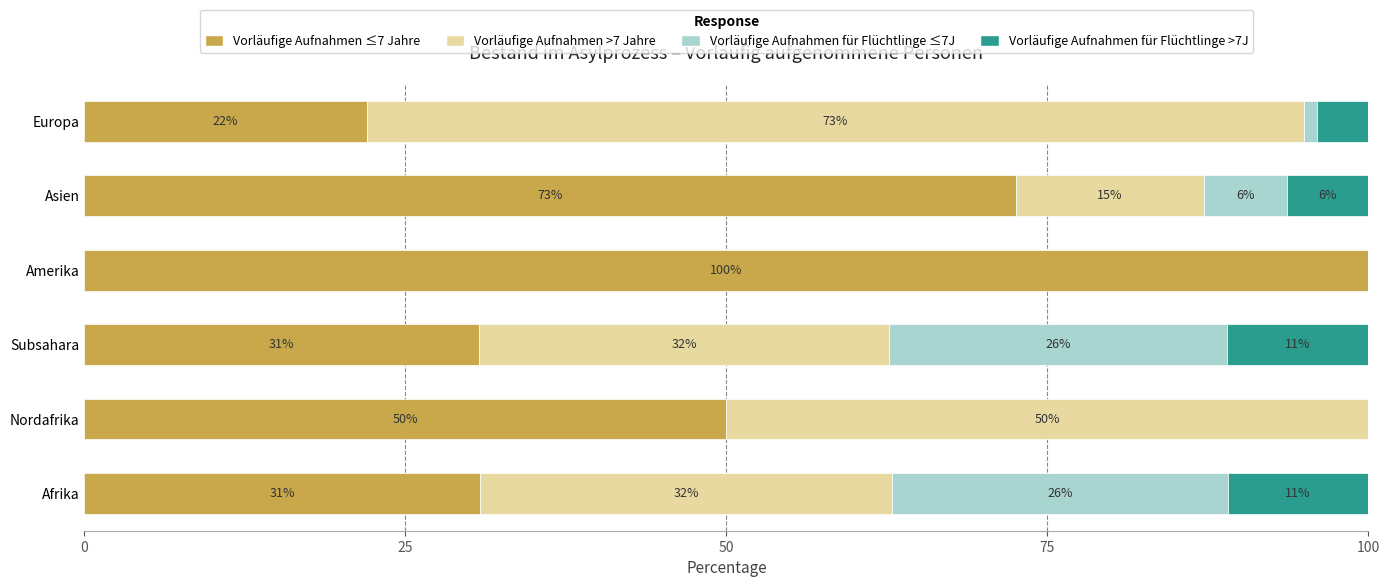

What is the total value across all series at Subsahara?

100.0